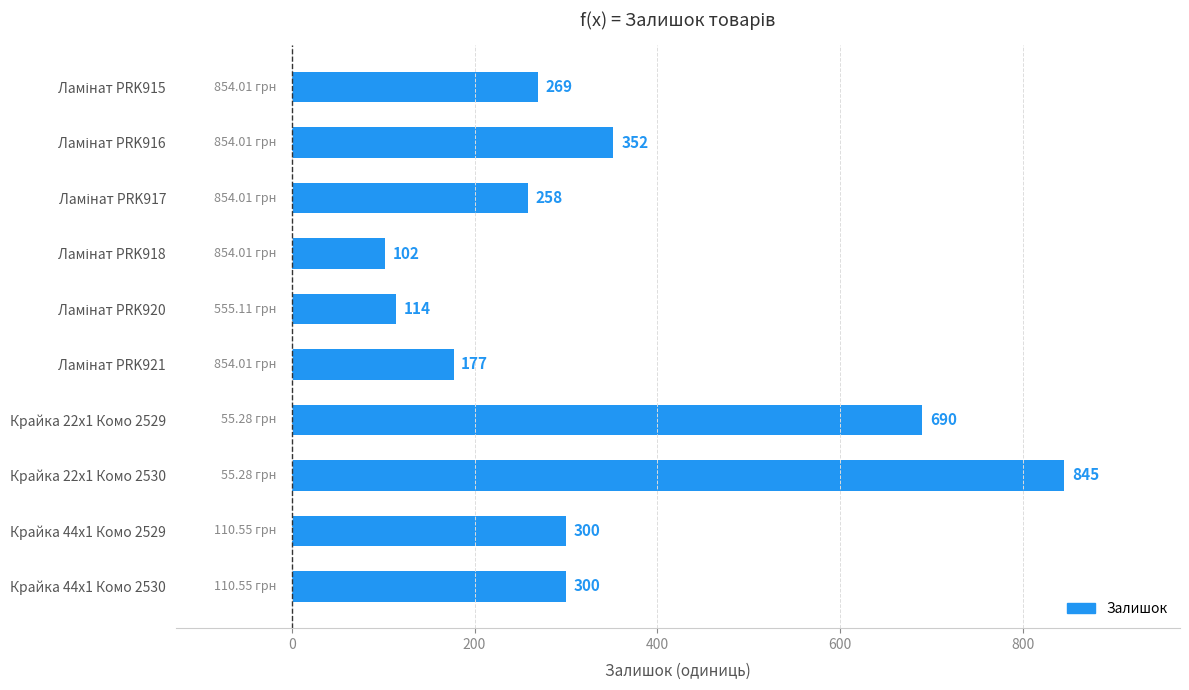

What is the minimum value shown in the chart?

102